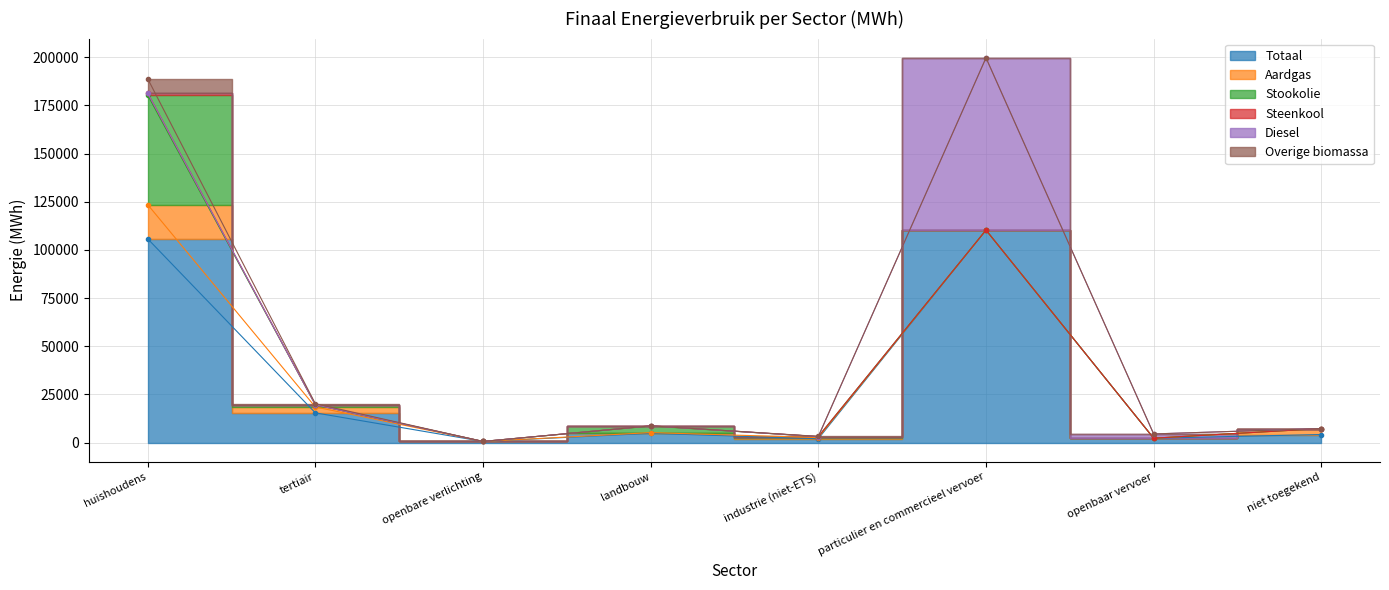

Is it true that Totaal equals 628.4 at openbare verlichting?

True